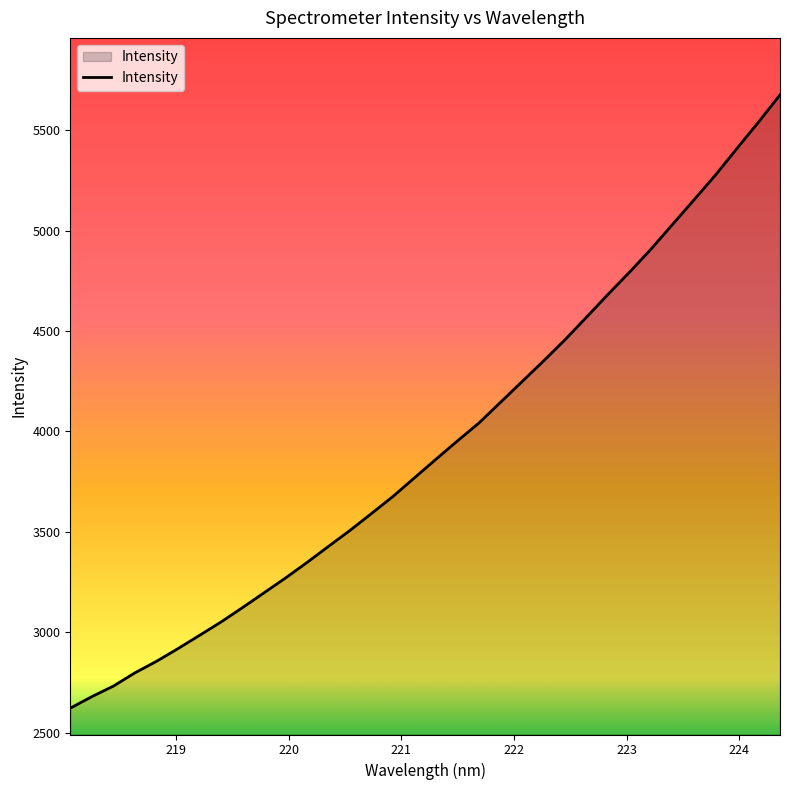

What is the maximum value shown in the chart?

5675.5